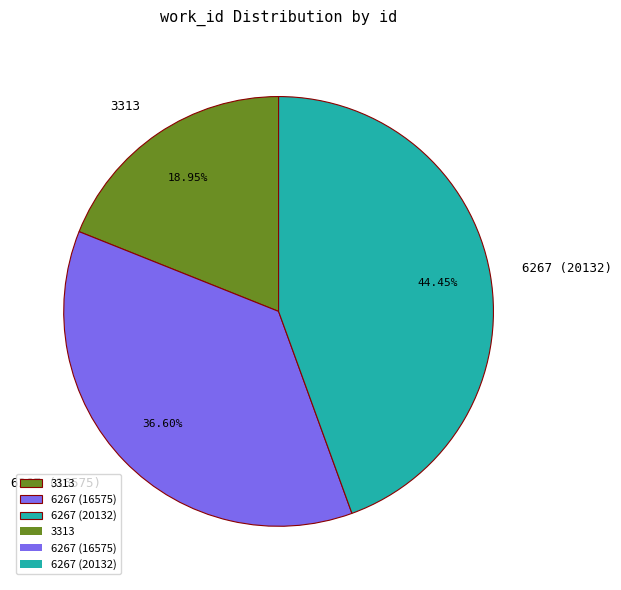

What is the total percentage of 3313 and 6267 (16575)?

55.5%